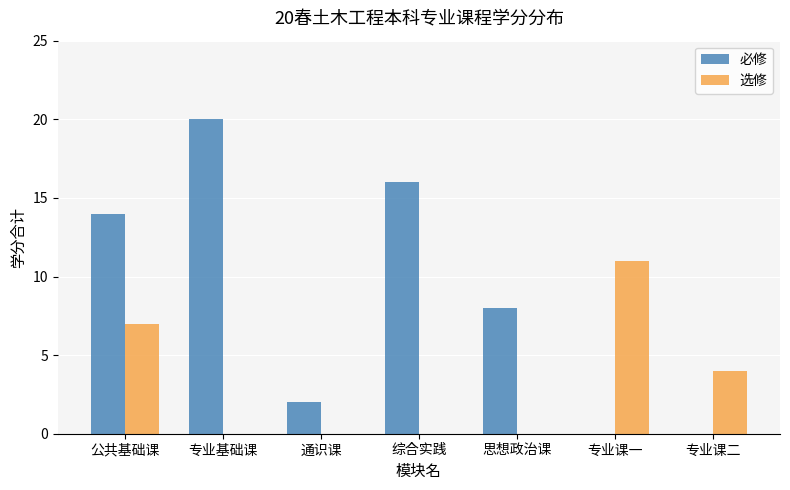

What is the greatest value displayed?

20